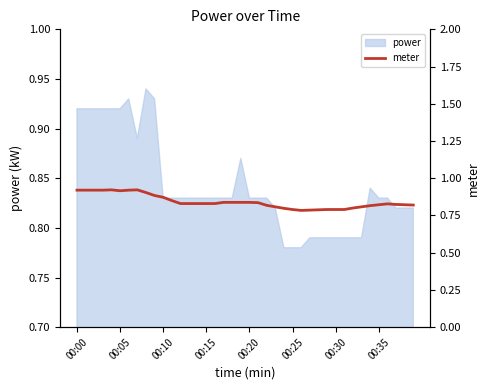

The chart shows a value of 0.8 at 16. True or false?

True